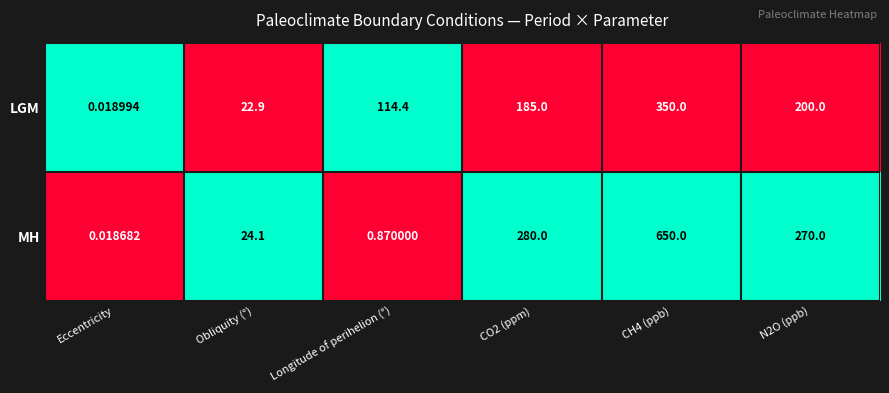

List the series in order of their overall mean, lowest first.

LGM, MH